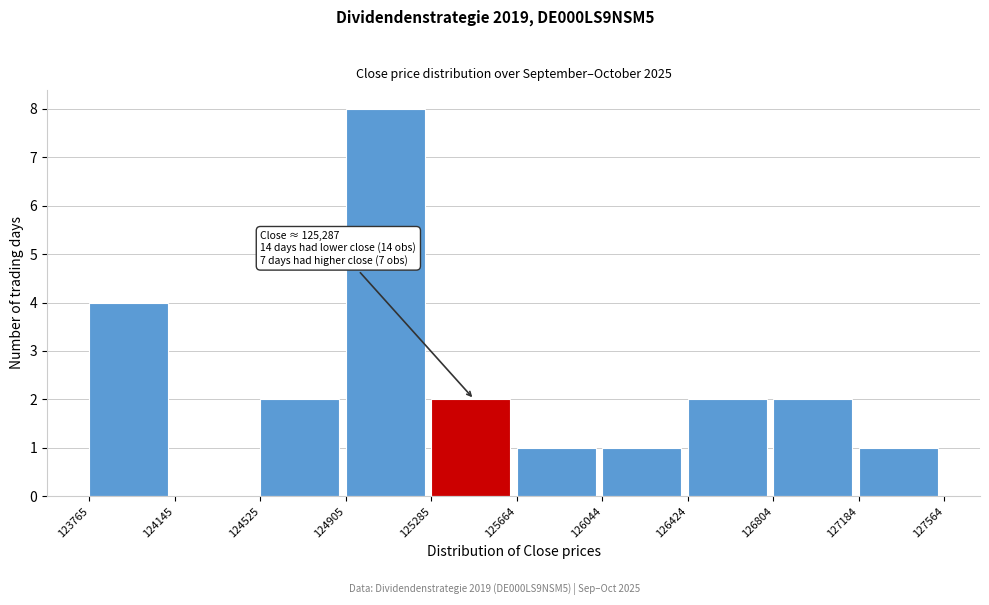

Which range on the x-axis has the tallest bar?

124905 to 125285